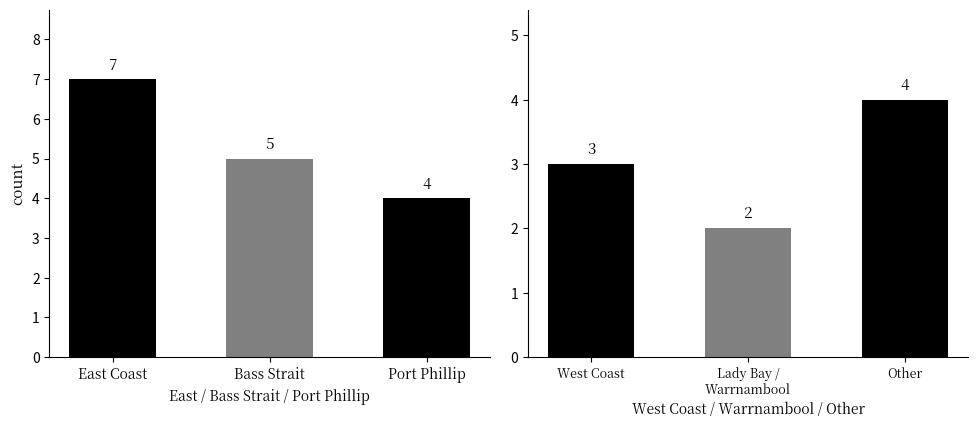

What is the change in value from East Coast to West Coast?

-4